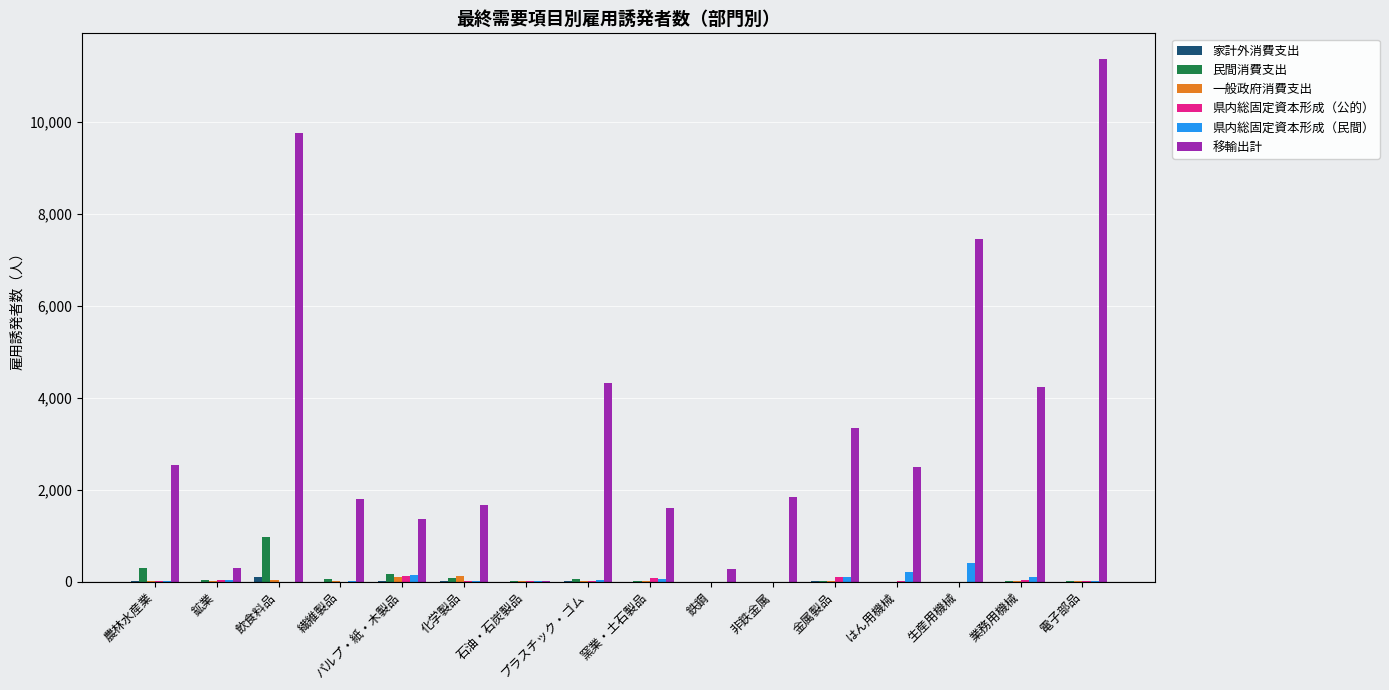

Is it true that 移輸出計 equals 3339.5 at 金属製品?

True